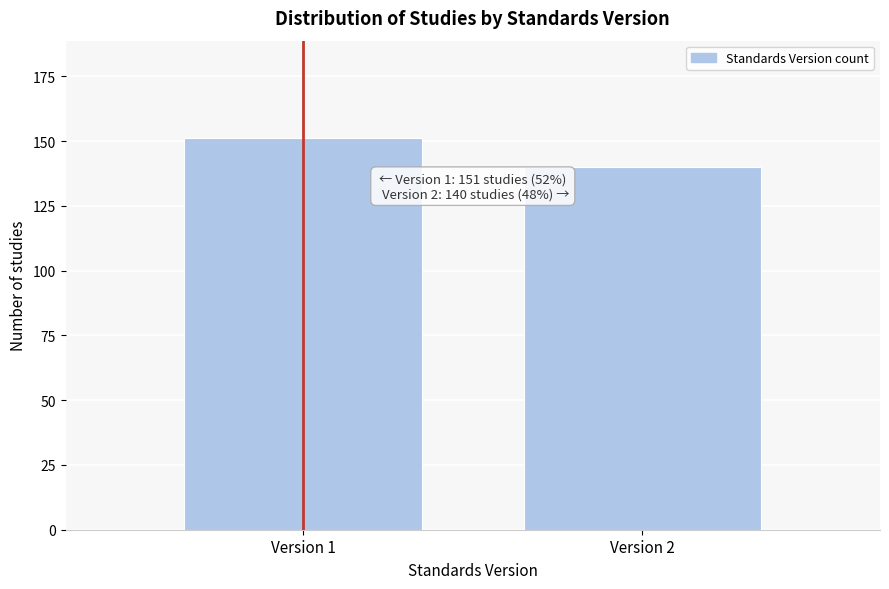

Reading right to left, transcribe all the data shown in this chart.

Version 2=140	Version 1=151